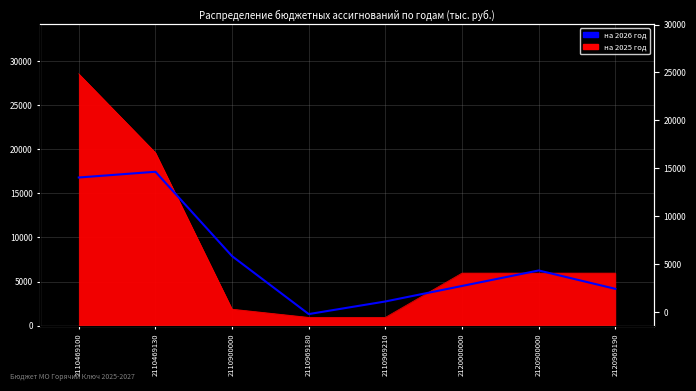

What is the ratio of the value at 2110469130 to the value at 2110900000?

2.2